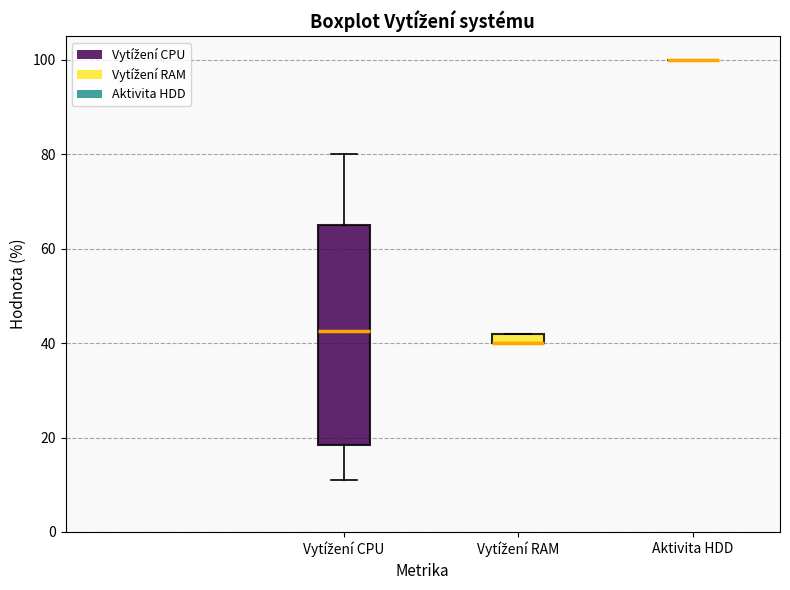

Which box is the tallest, from its lower edge to its upper edge?

Vytížení CPU